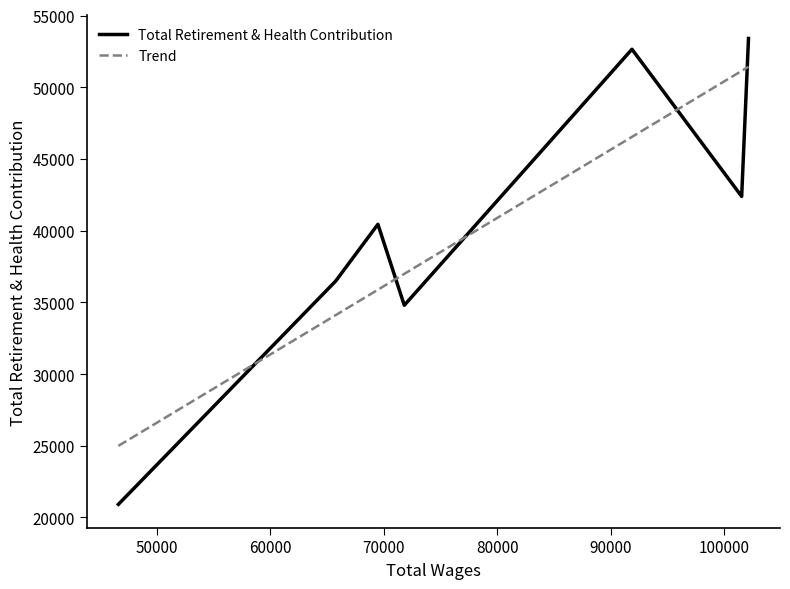

What is the sum of the values at 4 and 2?

93094